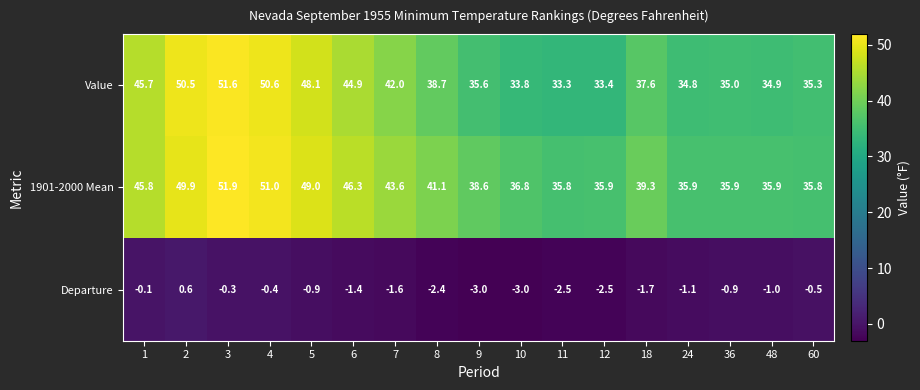

What is the highest value of the 1901-2000 Mean series?

51.9